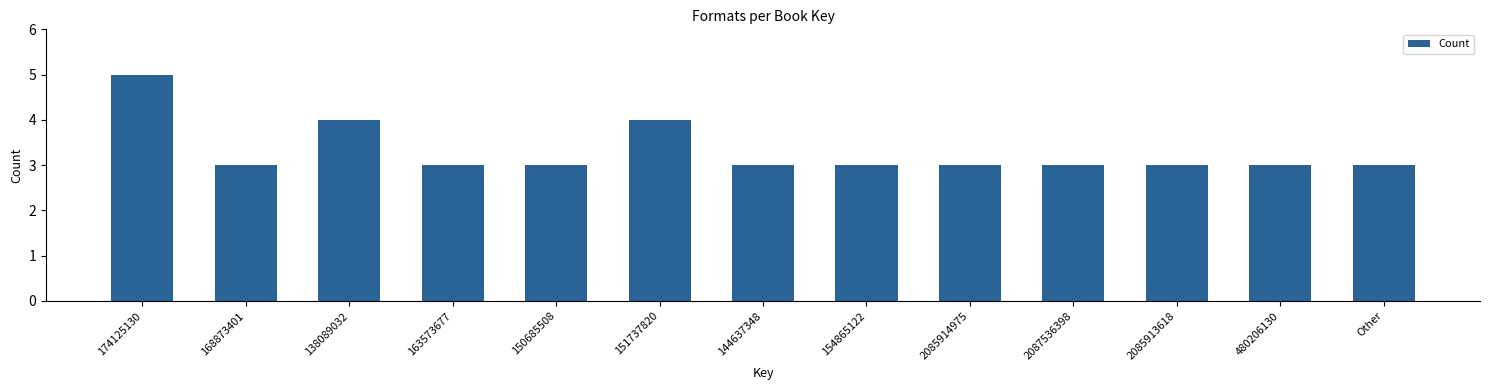

Reading left to right, extract all data points from this chart.

5	3	4	3	3	4	3	3	3	3	3	3	3